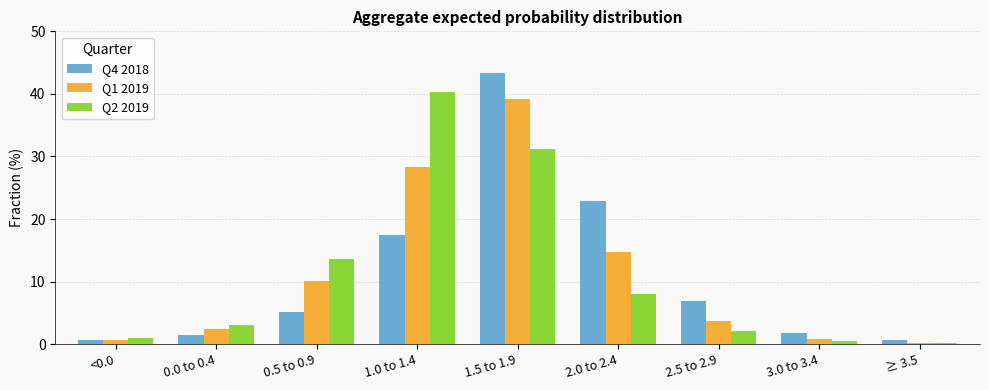

What is the sum of the Q1 2019 values at ≥ 3.5 and 1.0 to 1.4?

28.4